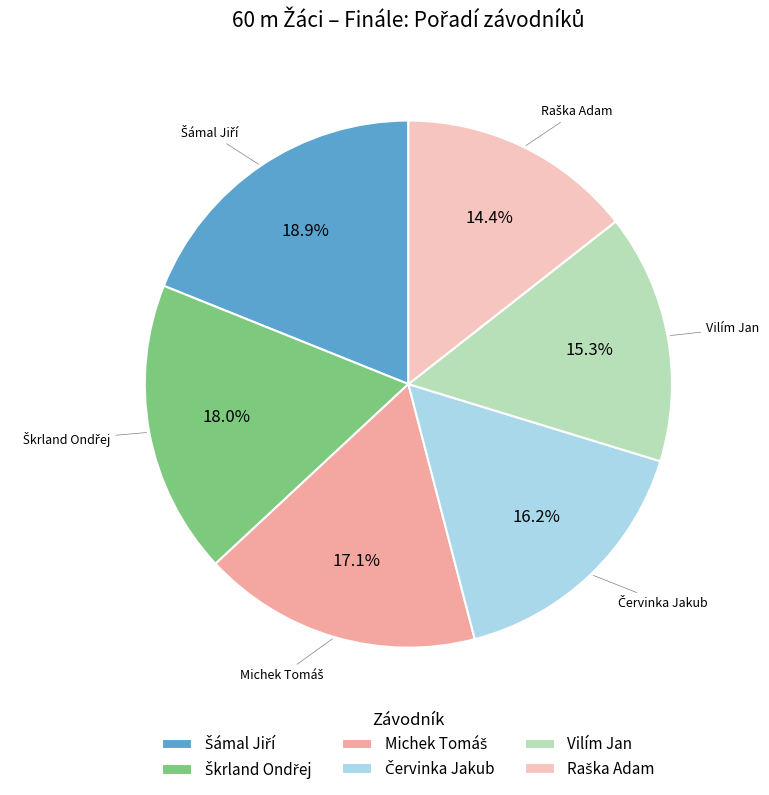

How much of the chart is everything except Vilím Jan?

84.7%